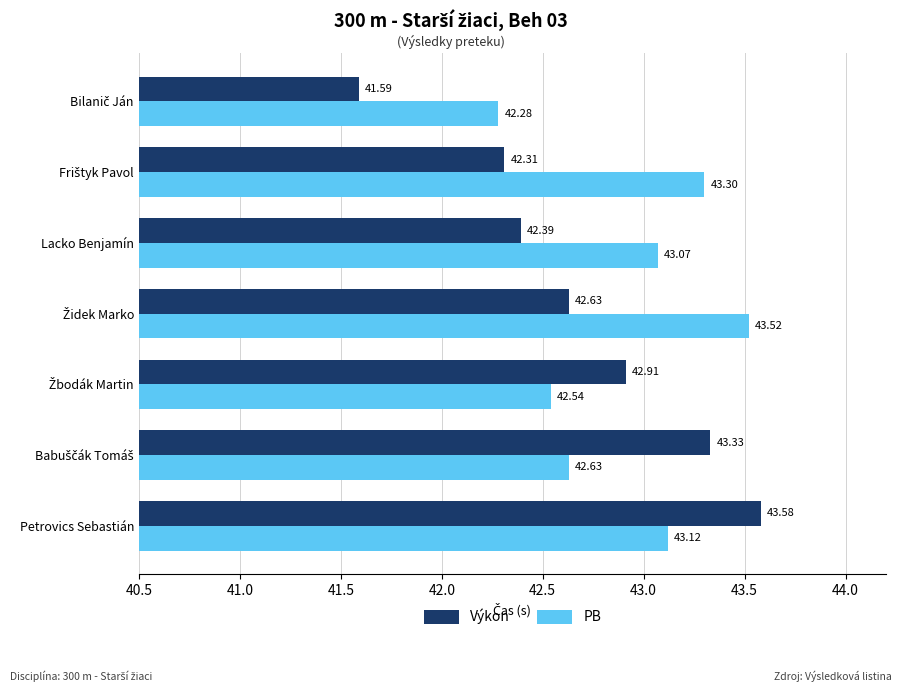

Rank the series by their maximum value, from highest to lowest.

Výkon, PB